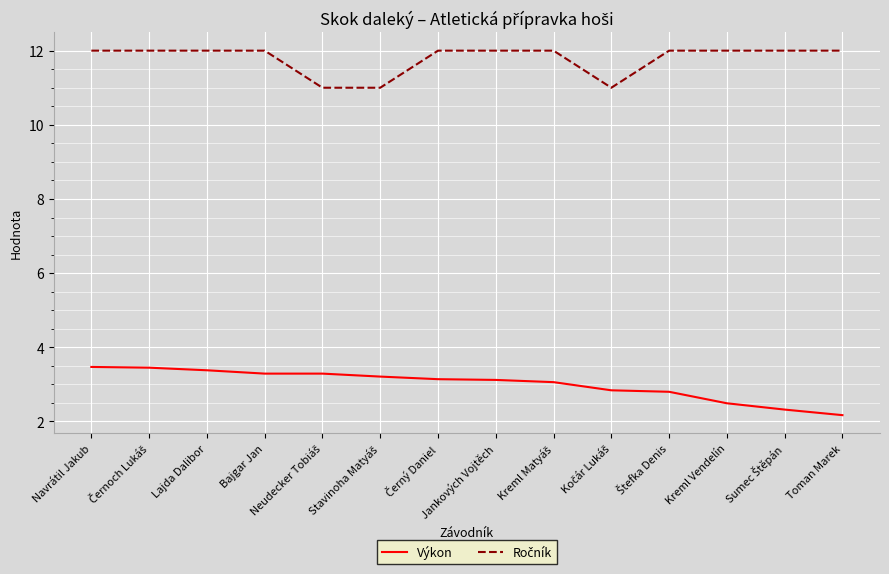

What is the total value across all series at Jankových Vojtěch?

15.1